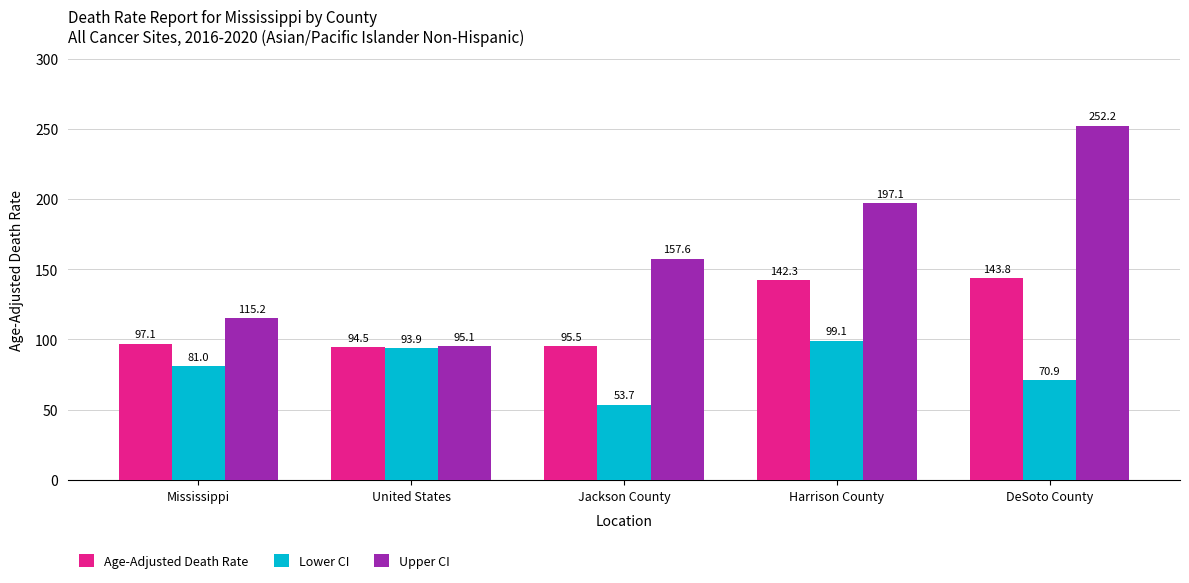

List the series in order of their peak value, highest first.

Upper CI, Age-Adjusted Death Rate, Lower CI